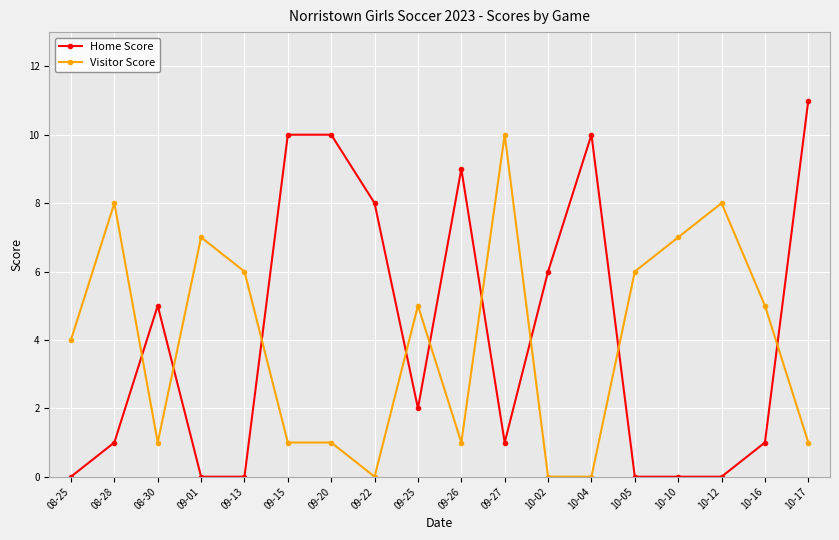

True or false: Visitor Score has more than 2 interior local peaks.

True